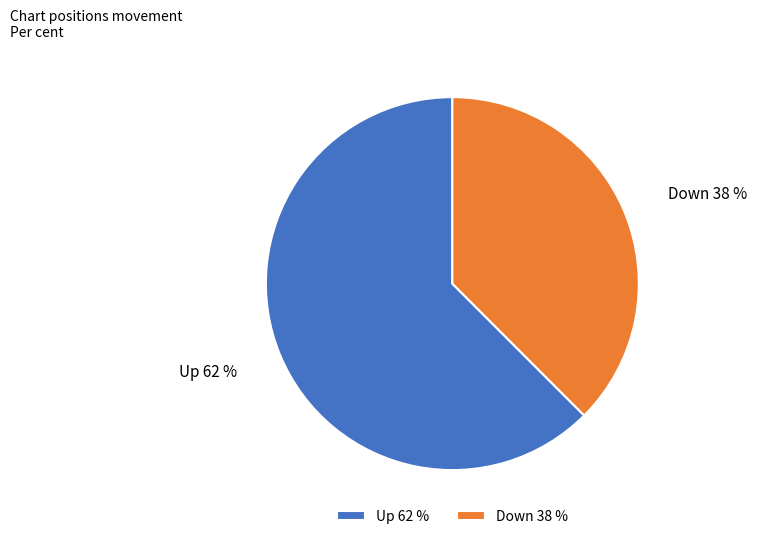

To the nearest percent, what percentage of the pie is Up?

62%